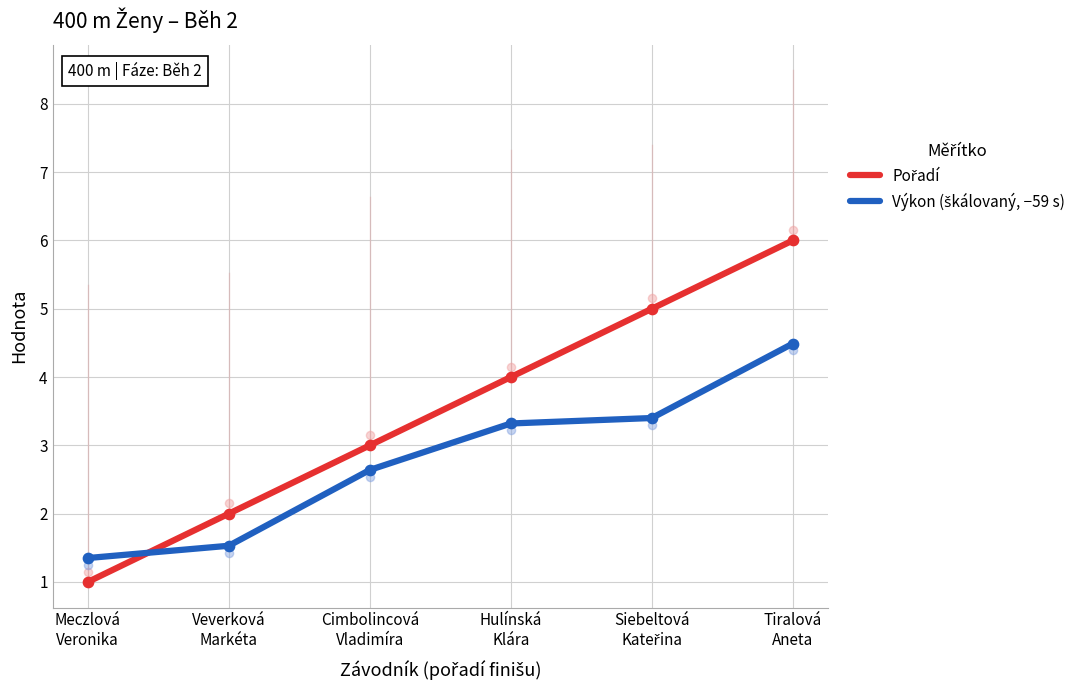

What is the total value across all series at Cimbolincová
Vladimíra?

5.6